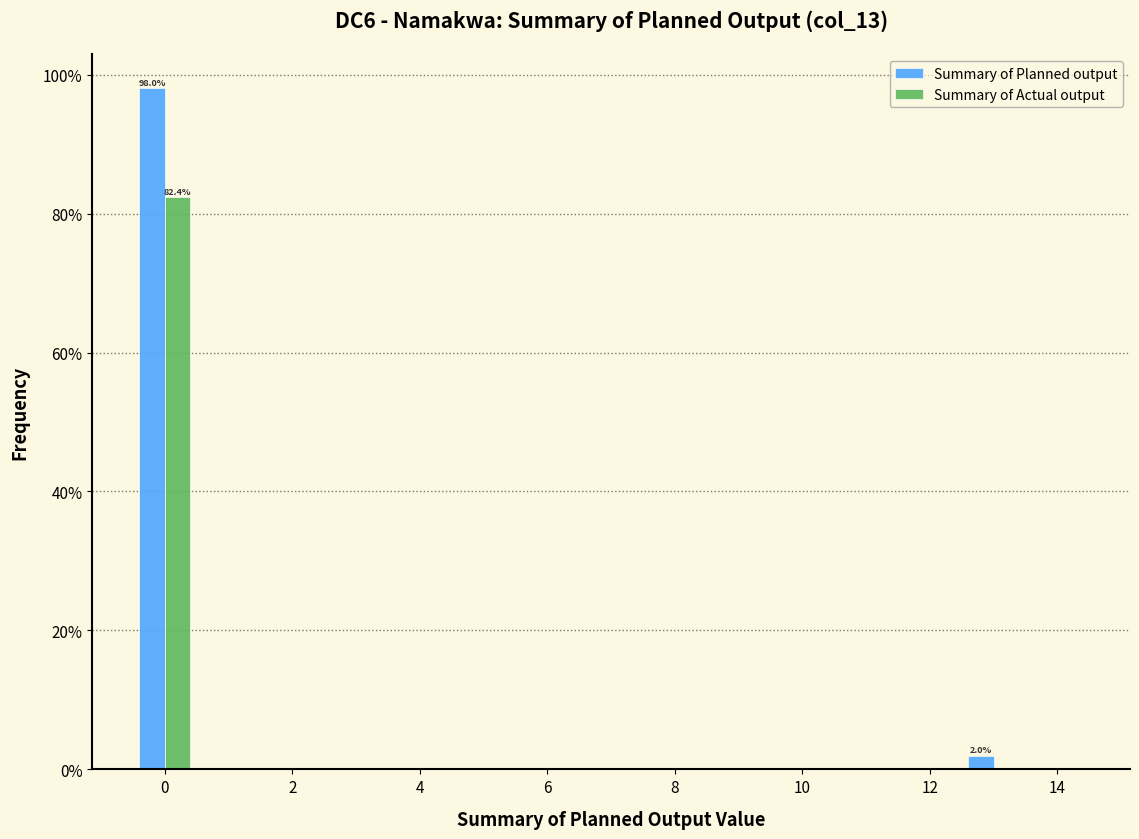

In the Summary of Planned output series, which range on the x-axis has the tallest bar?

-0.5 to 0.5